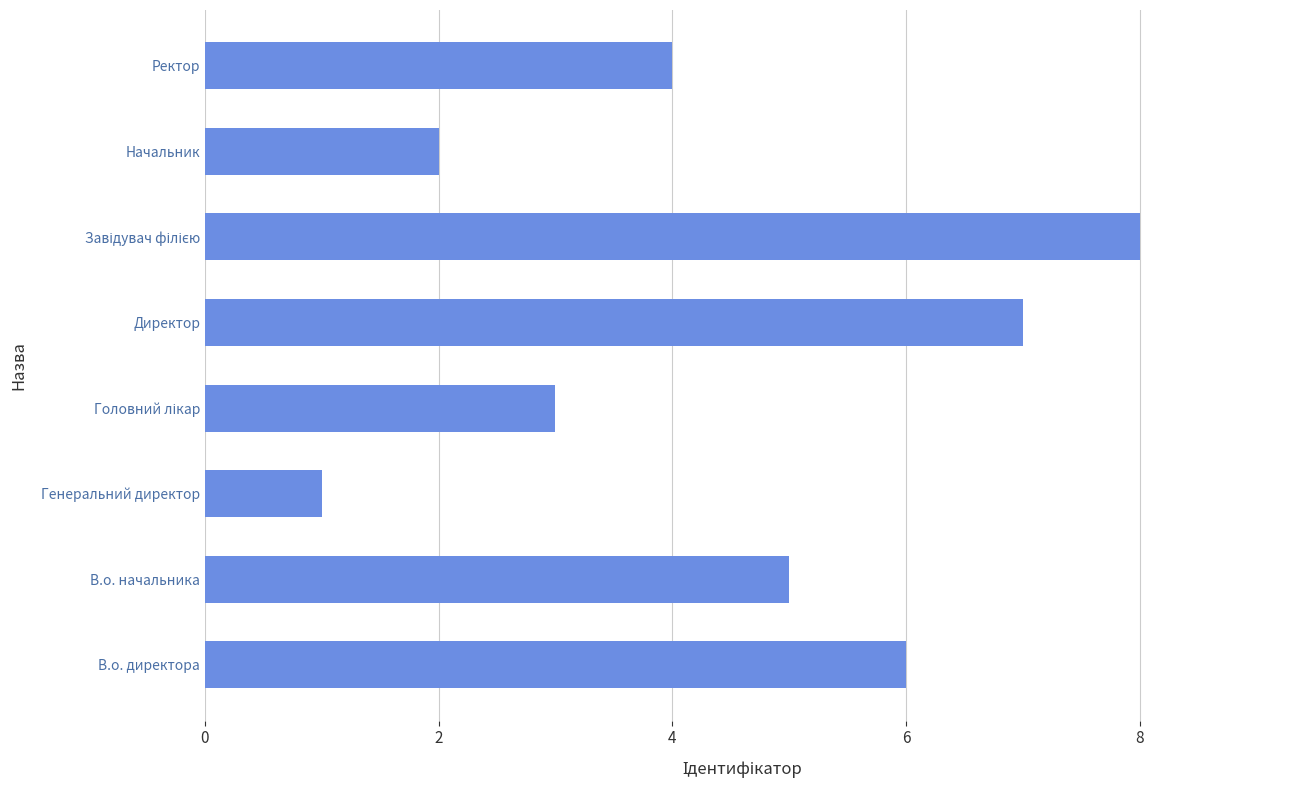

How many series are shown in this chart?

1